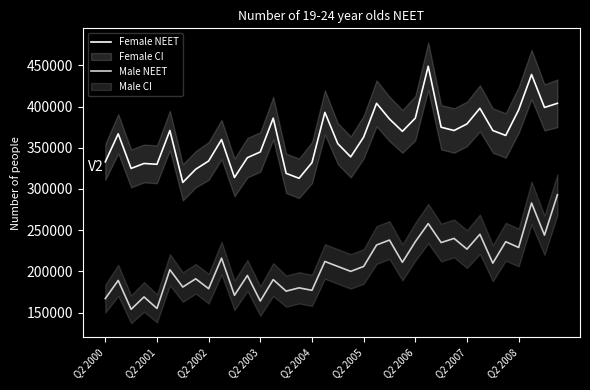

True or false: Male NEET and Female NEET cross at least once.

False